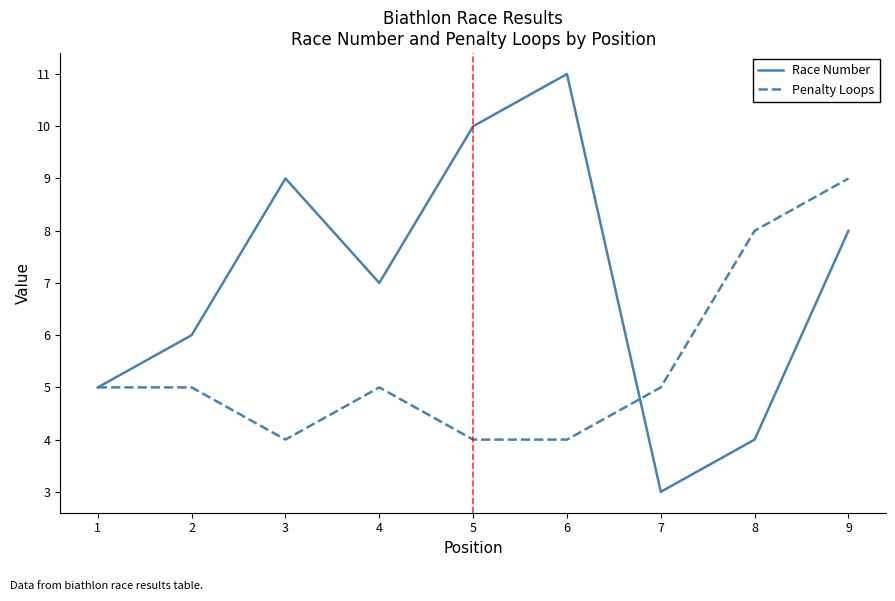

Reading left to right, extract all data points from this chart.

Race Number: 1=5	2=6	3=9	4=7	5=10	6=11	7=3	8=4	9=8
Penalty Loops: 1=5	2=5	3=4	4=5	5=4	6=4	7=5	8=8	9=9